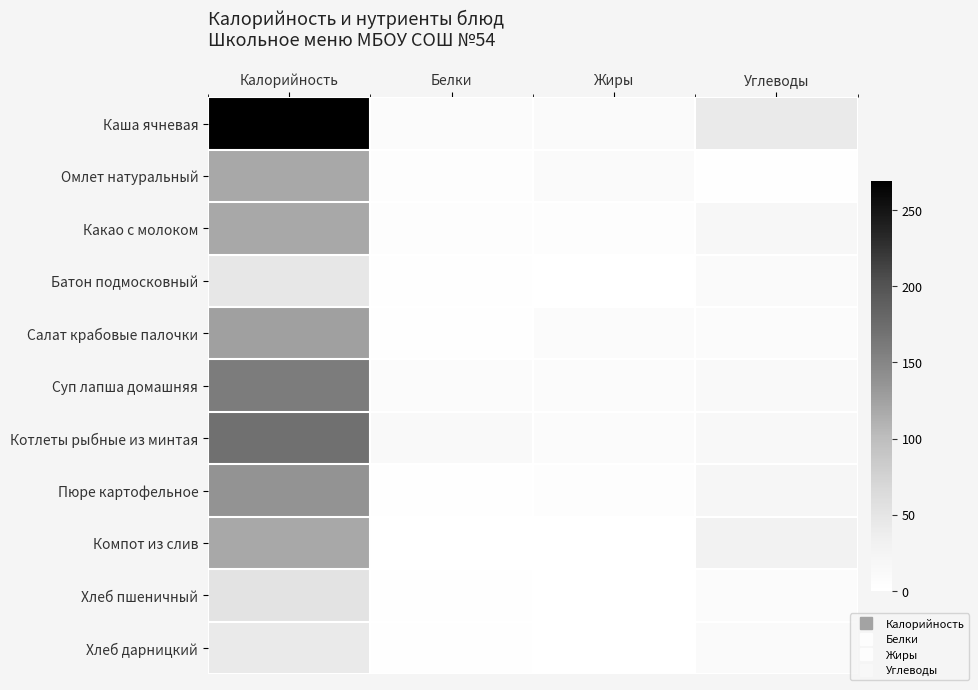

Reading right to left, list all the values displayed in this chart.

Каша ячневая: Углеводы=42.1	Жиры=11.2	Белки=7.8	Калорийность=269.5
Омлет натуральный: Углеводы=1.6	Жиры=9.8	Белки=5.1	Калорийность=119.0
Какао с молоком: Углеводы=17.6	Жиры=3.5	Белки=4.1	Калорийность=118.6
Батон подмосковный: Углеводы=10.1	Жиры=0.5	Белки=1.5	Калорийность=46.0
Салат крабовые палочки: Углеводы=7.4	Жиры=9.3	Белки=2.7	Калорийность=125.4
Суп лапша домашняя: Углеводы=11.7	Жиры=7.8	Белки=8.4	Калорийность=159.3
Котлеты рыбные из минтая: Углеводы=14.3	Жиры=7.4	Белки=11.6	Калорийность=171.0
Пюре картофельное: Углеводы=20.4	Жиры=4.8	Белки=3.1	Калорийность=137.2
Компот из слив: Углеводы=28.6	Жиры=0.2	Белки=0.4	Калорийность=118.6
Хлеб пшеничный: Углеводы=9.4	Жиры=0.2	Белки=1.5	Калорийность=52.2
Хлеб дарницкий: Углеводы=9.5	Жиры=0.2	Белки=1.3	Калорийность=41.2